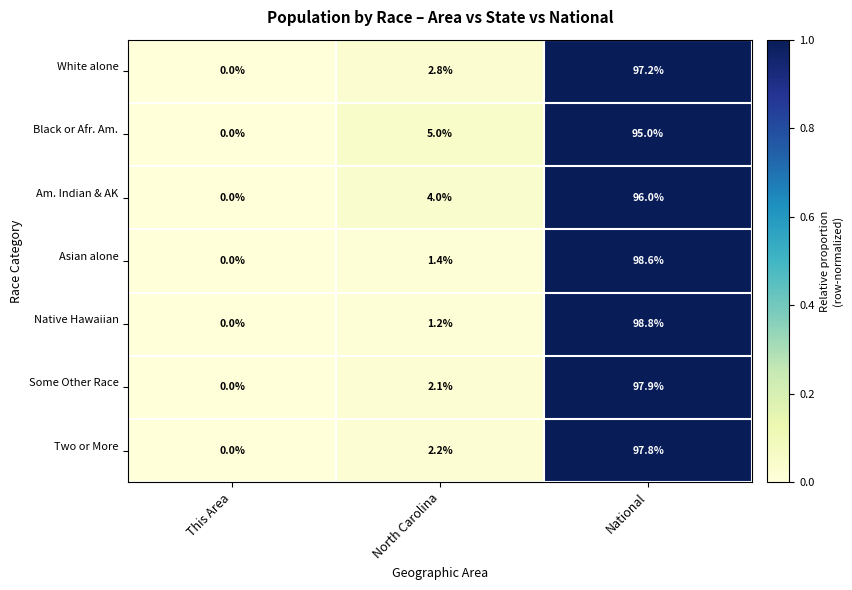

What is the total value across all series at National?

681.3